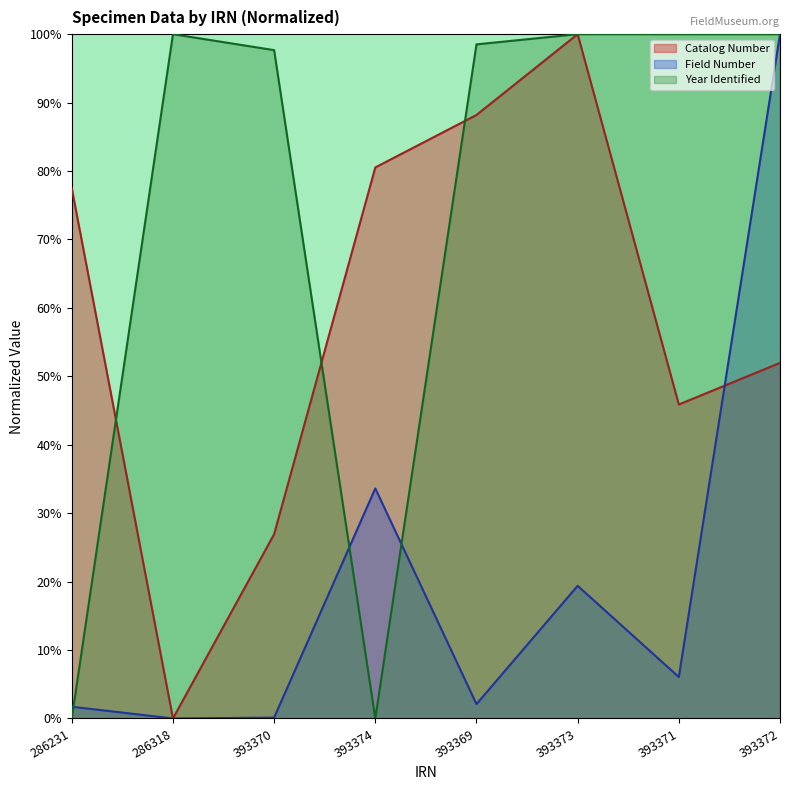

How many distinct data groups are displayed?

3